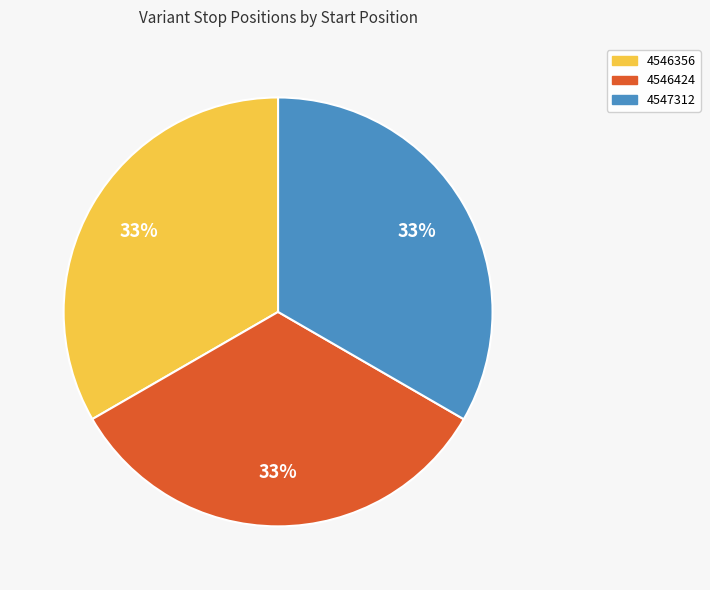

Do 4546424 and 4546356 together represent more than half of the pie?

Yes